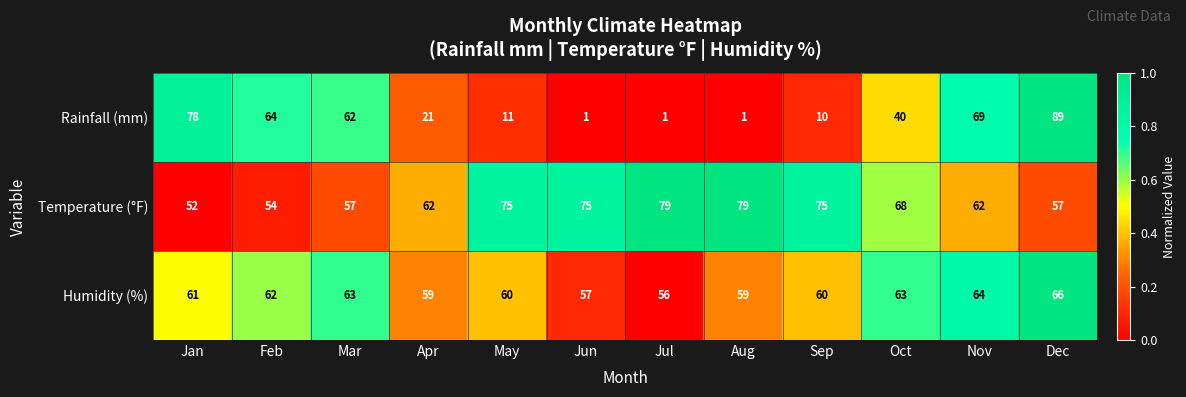

How many Humidity (%) values are between 59 and 63?

8